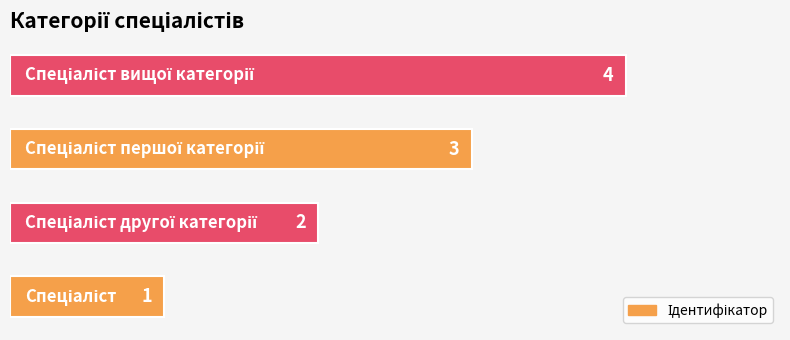

How many values are between 2 and 4?

3